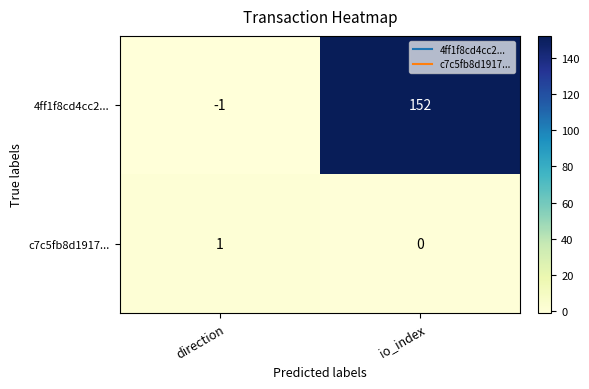

Reading right to left, transcribe all the data shown in this chart.

4ff1f8cd4cc2...: 152	-1
c7c5fb8d1917...: 0	1